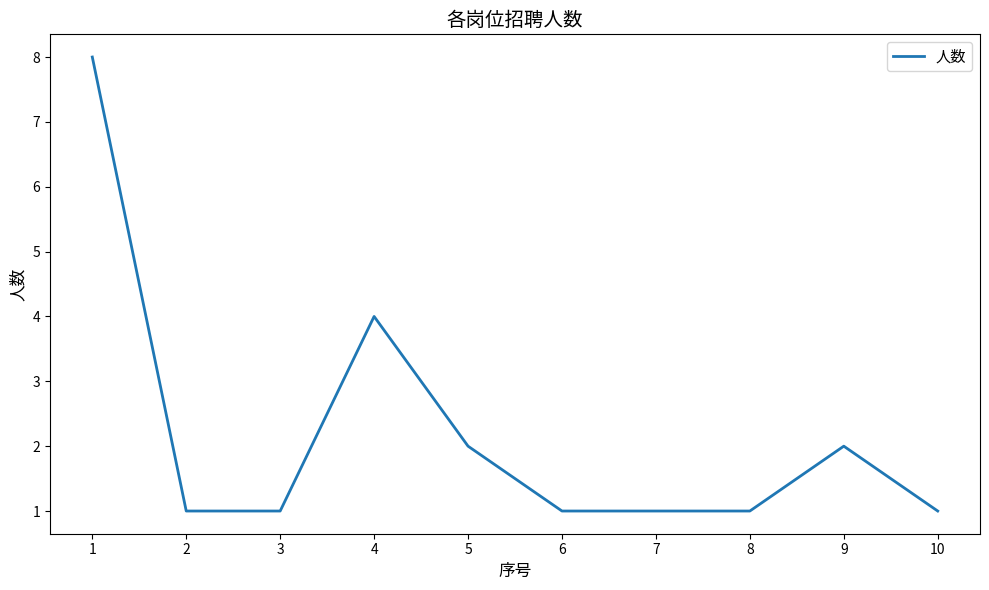

What is the difference between the maximum and minimum values?

7